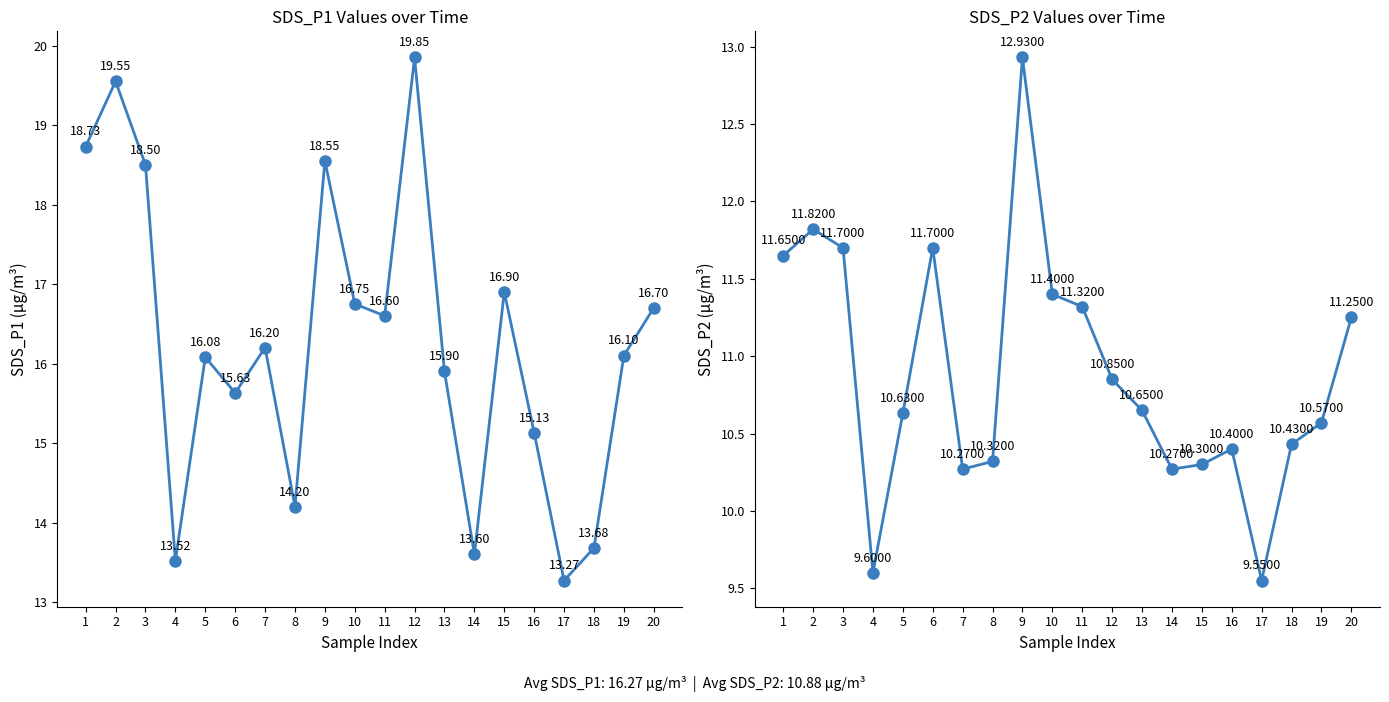

Rank the series by their maximum value, from lowest to highest.

SDS_P2, SDS_P1